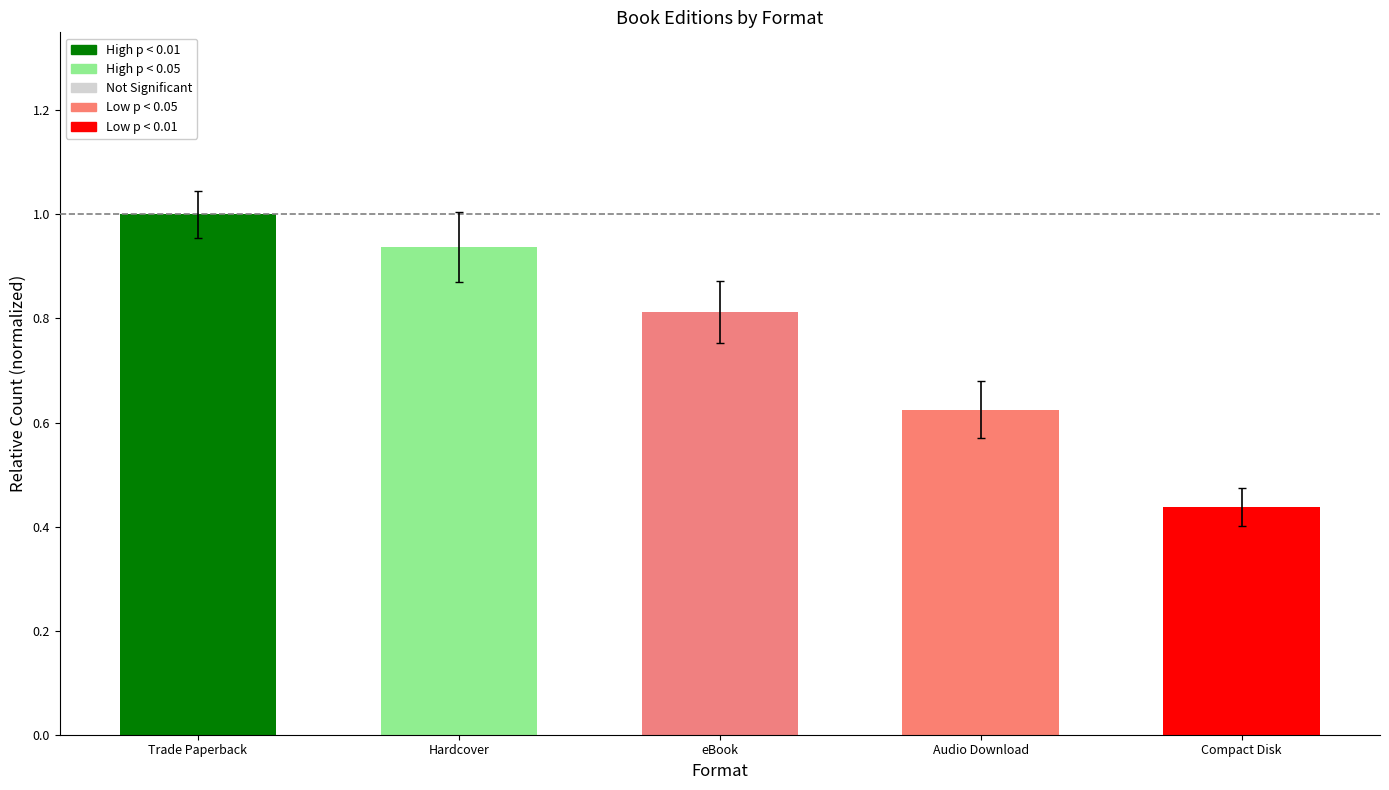

List the labels in order of value, smallest first.

Compact Disk, Audio Download, eBook, Hardcover, Trade Paperback